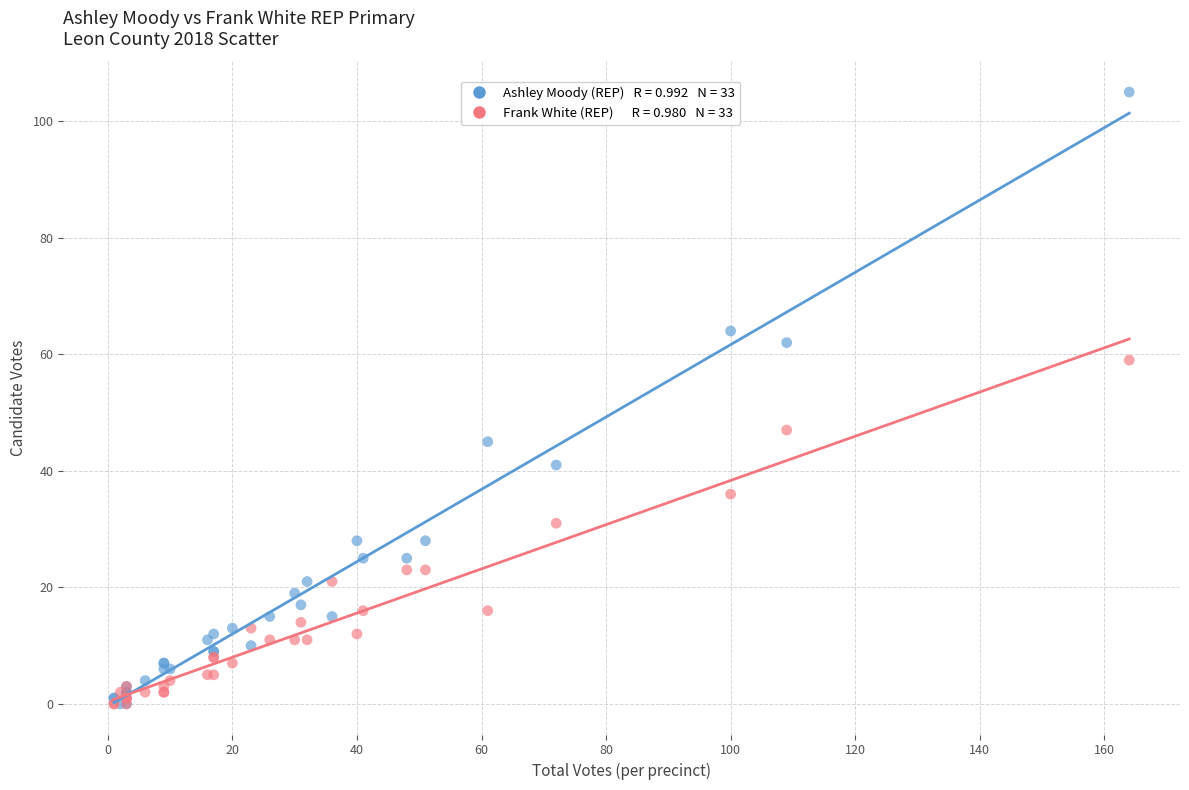

Across all series, what Y value is closest to 52?

47